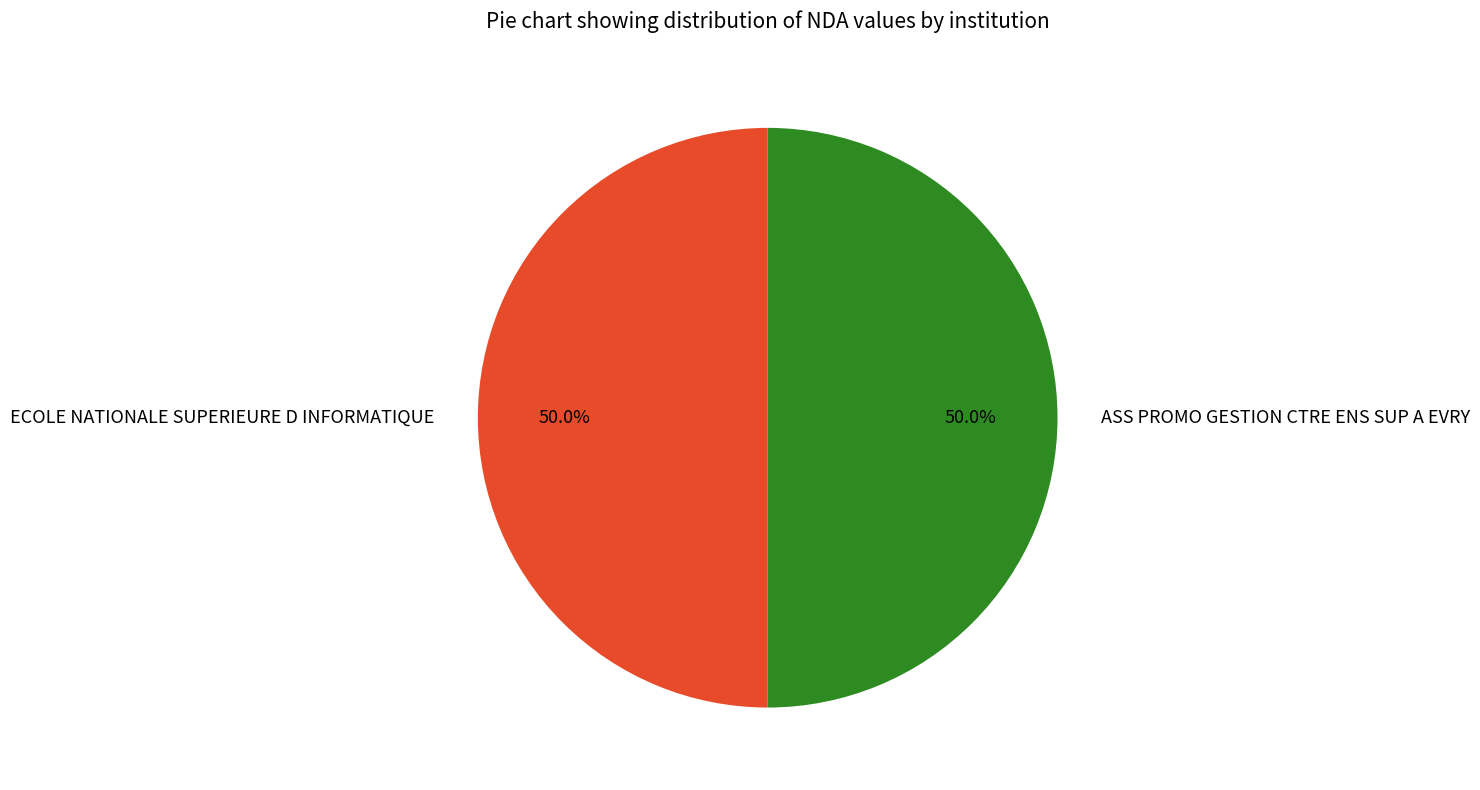

Combined, what portion of the pie is ASS PROMO GESTION CTRE ENS SUP A EVRY and ECOLE NATIONALE SUPERIEURE D INFORMATIQUE?

100.0%